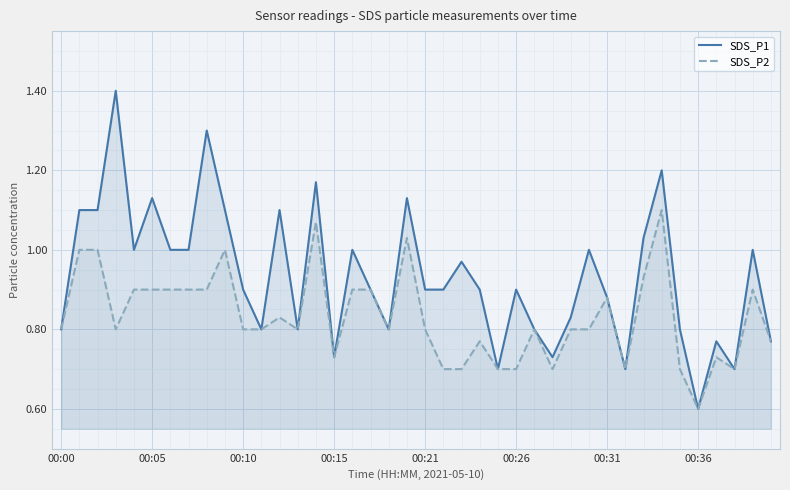

True or false: SDS_P2 and SDS_P1 intersect in this chart.

False